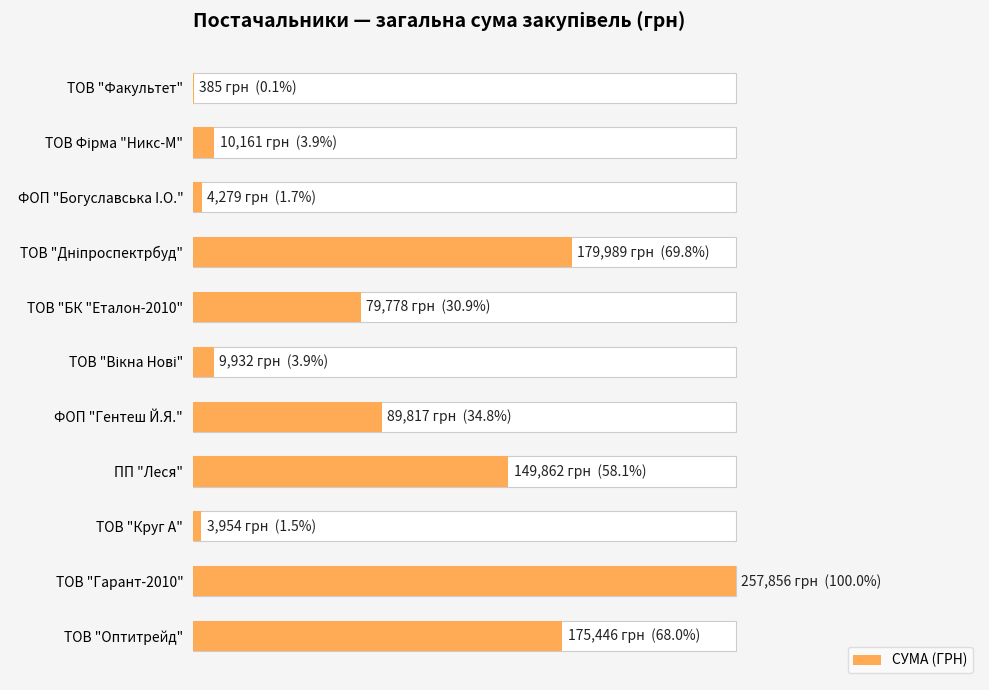

What is the approximate value at ТОВ "Оптитрейд"?

175446.4